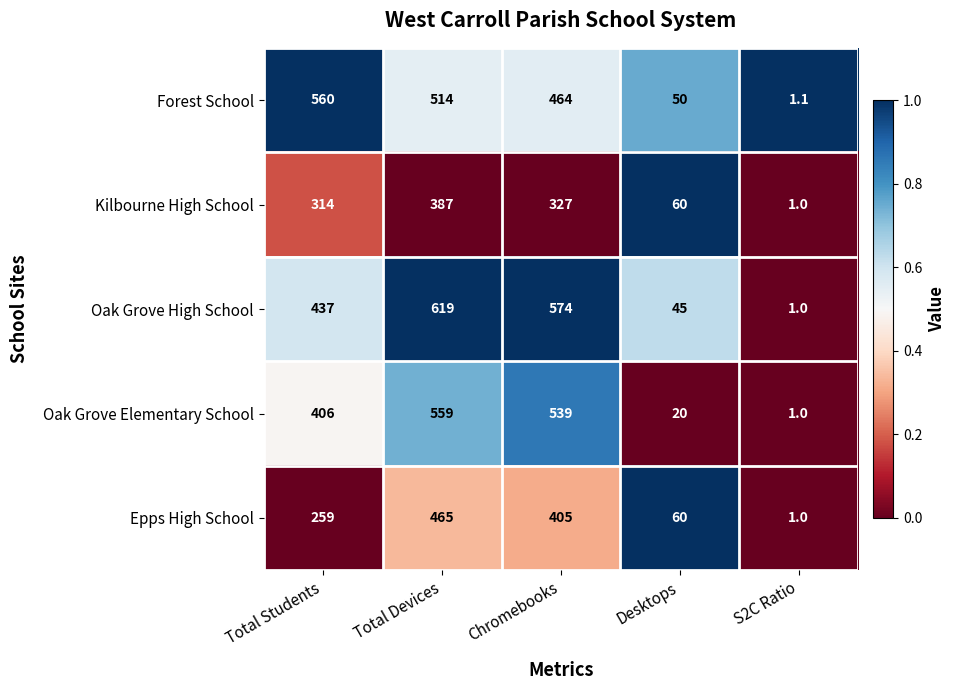

How many data points in Oak Grove Elementary School are less than 406?

2